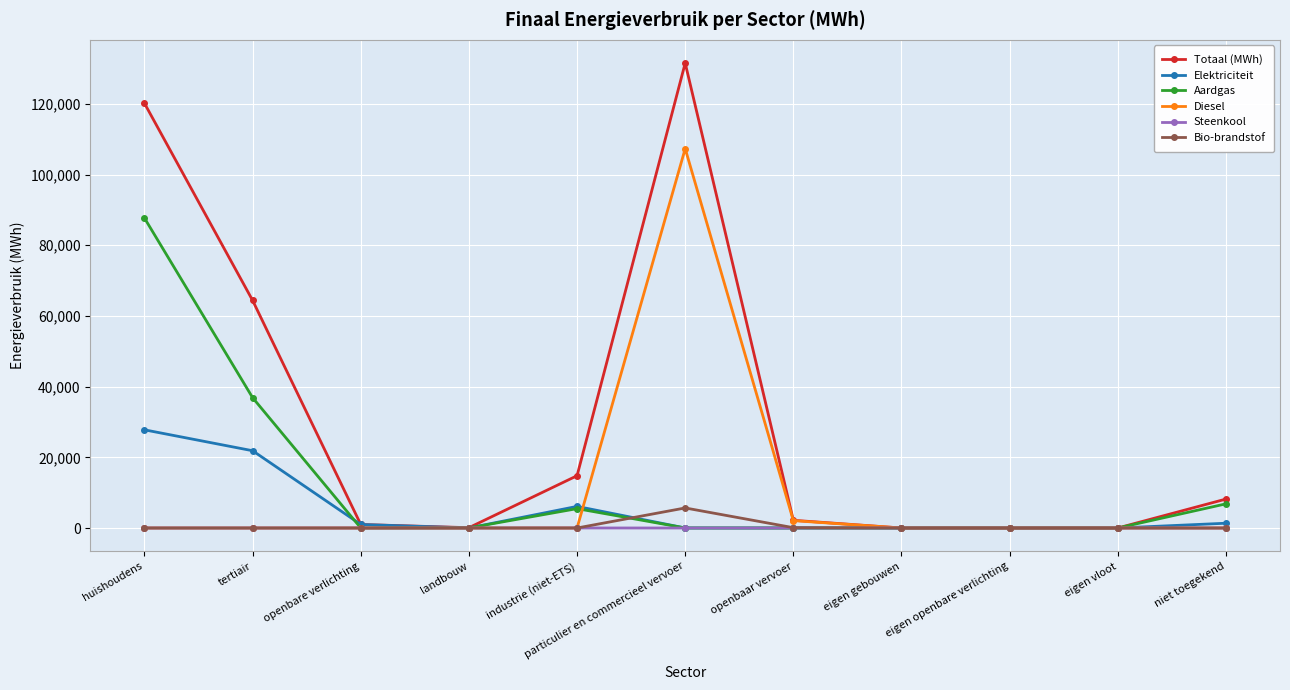

Which series has the widest spread of values?

Totaal (MWh)